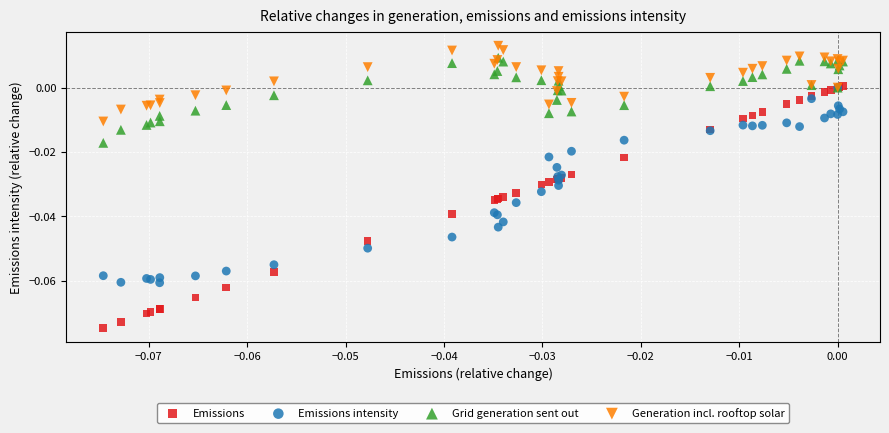

What are all the series names shown in the legend?

Emissions, Emissions intensity, Grid generation sent out, Generation incl. rooftop solar